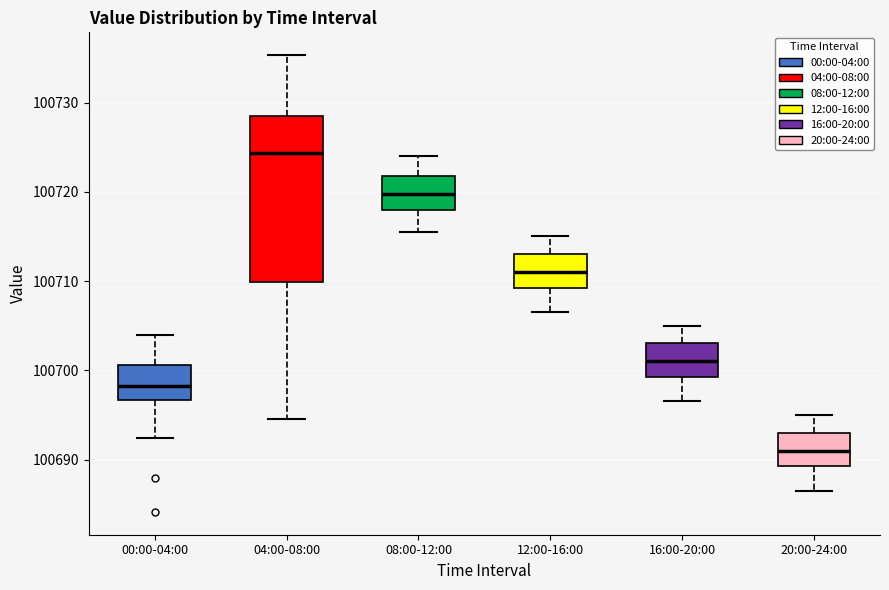

Reading left to right, transcribe this box plot: for each box, give where its median line is, the range the box spans, and where its two whiskers end, as read against the y-axis. The values are not printed on the chart, so give them approximately, as read against the axis.

00:00-04:00: median 100698, box 100697 to 100701, whiskers 100692 to 100704
04:00-08:00: median 100724, box 100710 to 100729, whiskers 100695 to 100735
08:00-12:00: median 100720, box 100718 to 100722, whiskers 100716 to 100724
12:00-16:00: median 100711, box 100709 to 100713, whiskers 100707 to 100715
16:00-20:00: median 100701, box 100699 to 100703, whiskers 100697 to 100705
20:00-24:00: median 100691, box 100689 to 100693, whiskers 100687 to 100695